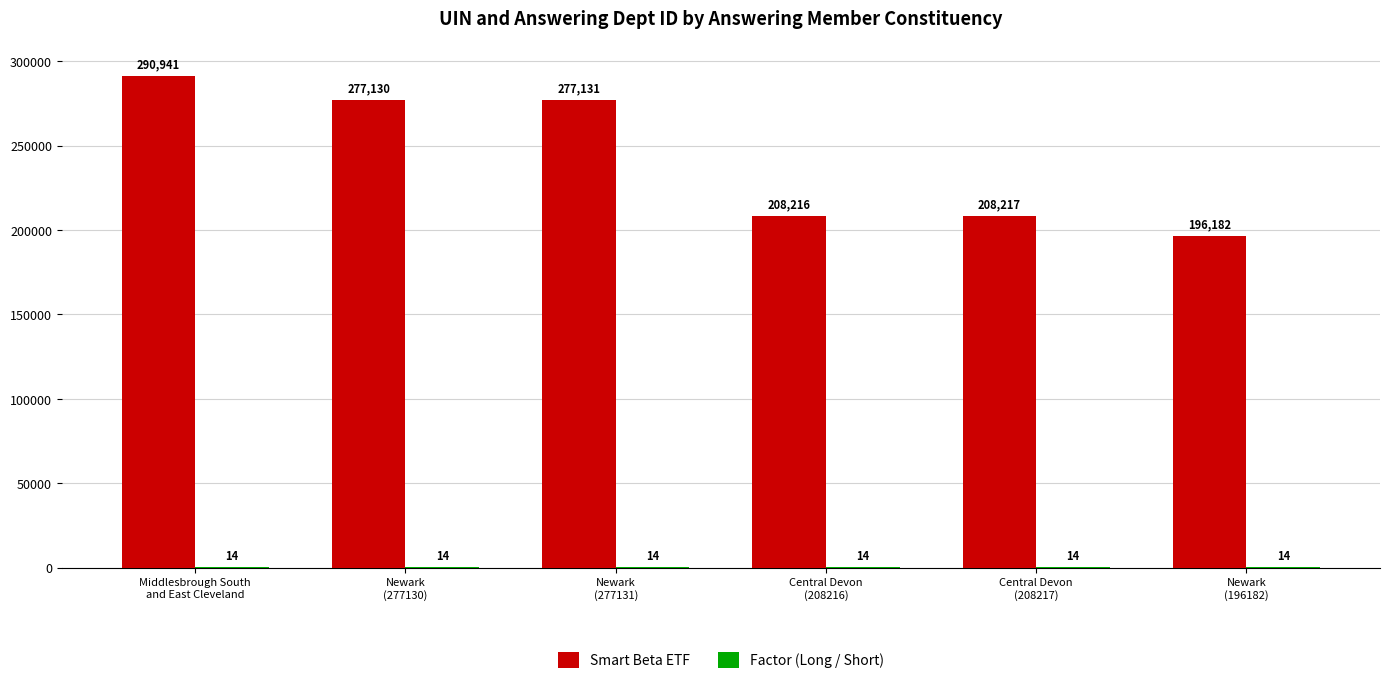

Is it true that Smart Beta ETF equals 142317 at Central Devon
(208216)?

False